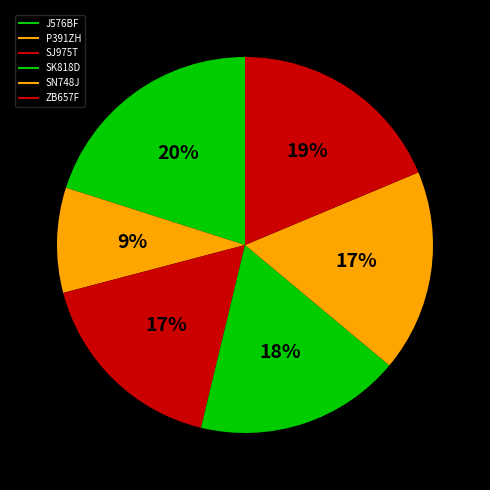

Is there any slice that represents more than half of the pie?

No